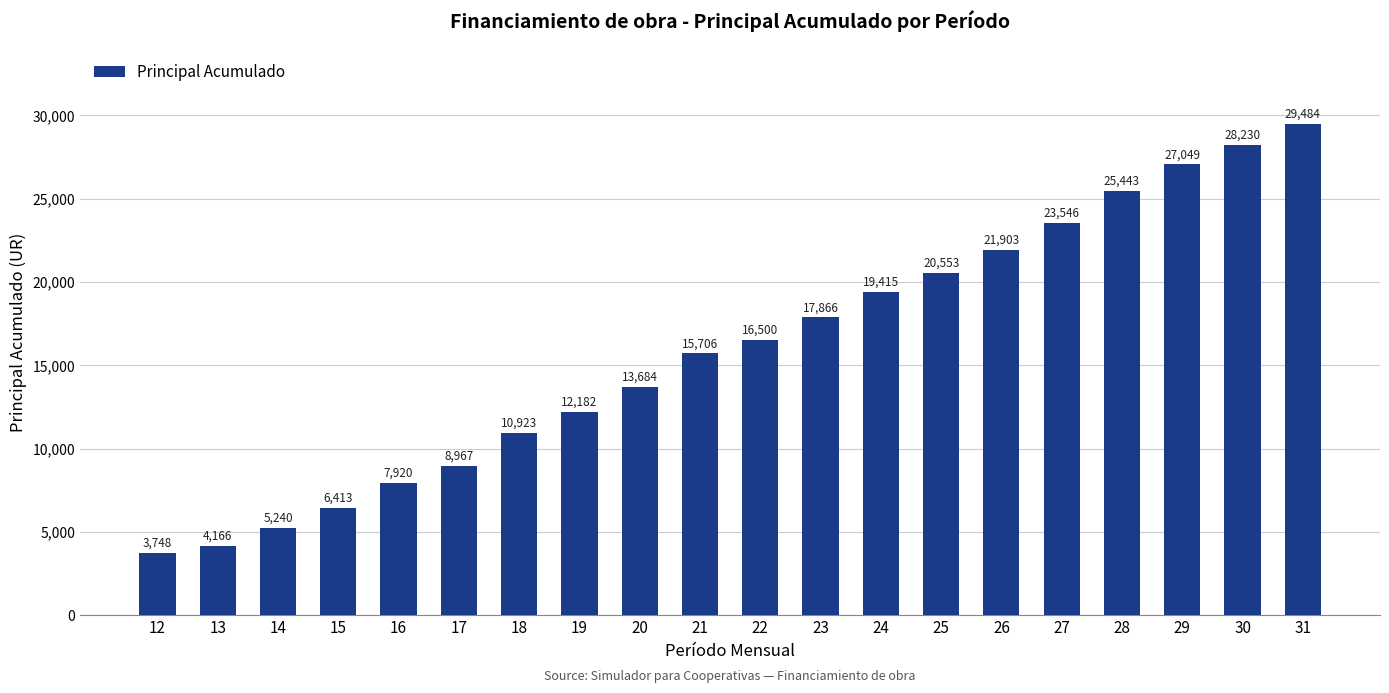

How many data points are less than 16500?

10